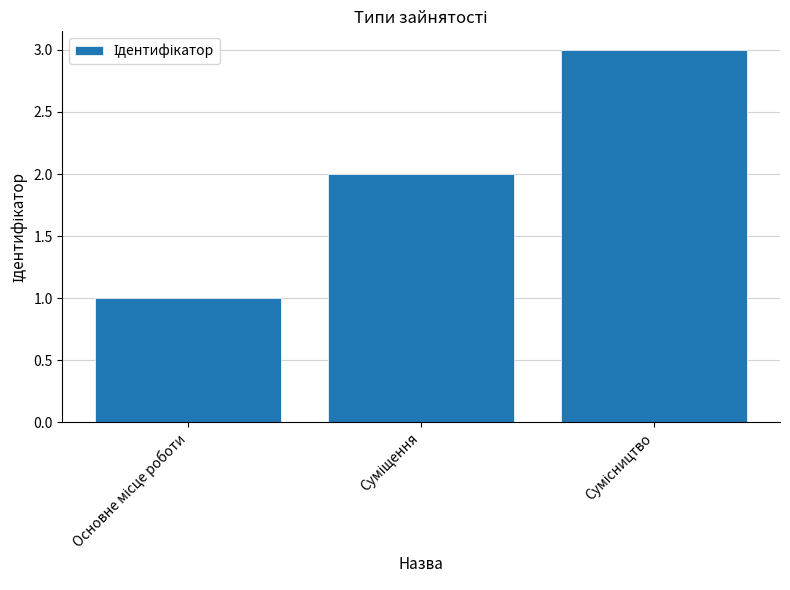

What is the greatest value displayed?

3